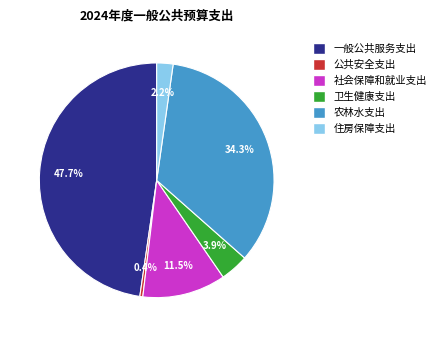

What percentage is NOT represented by 一般公共服务支出?

52.3%